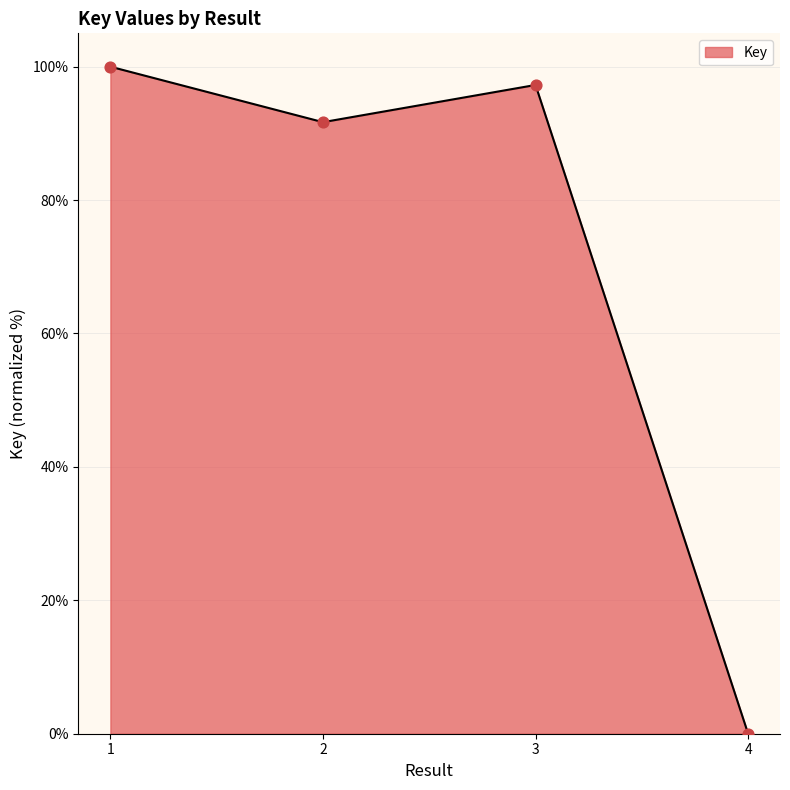

Between 4 and 3, which is larger?

3